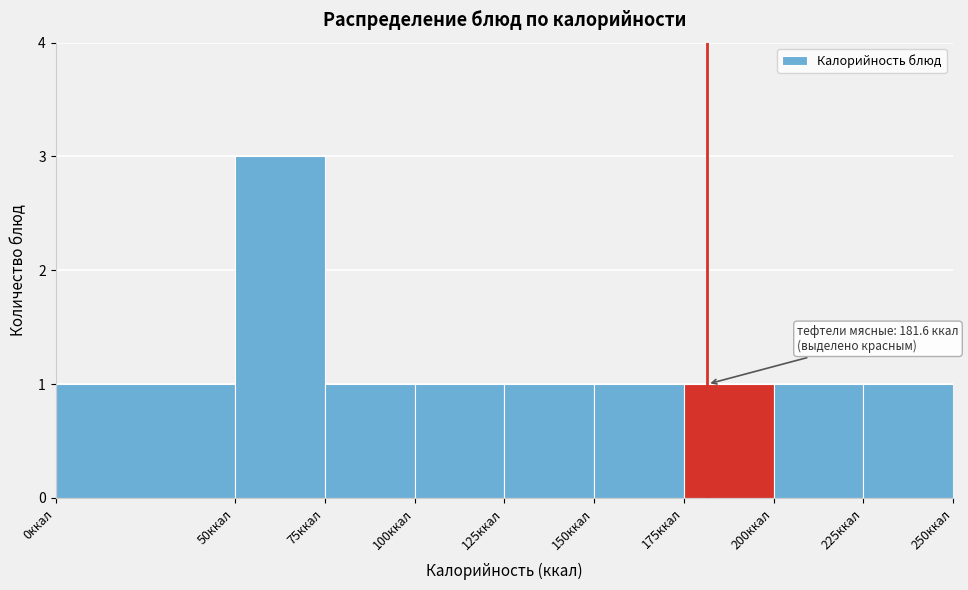

Which range on the x-axis has the tallest bar?

50 to 75